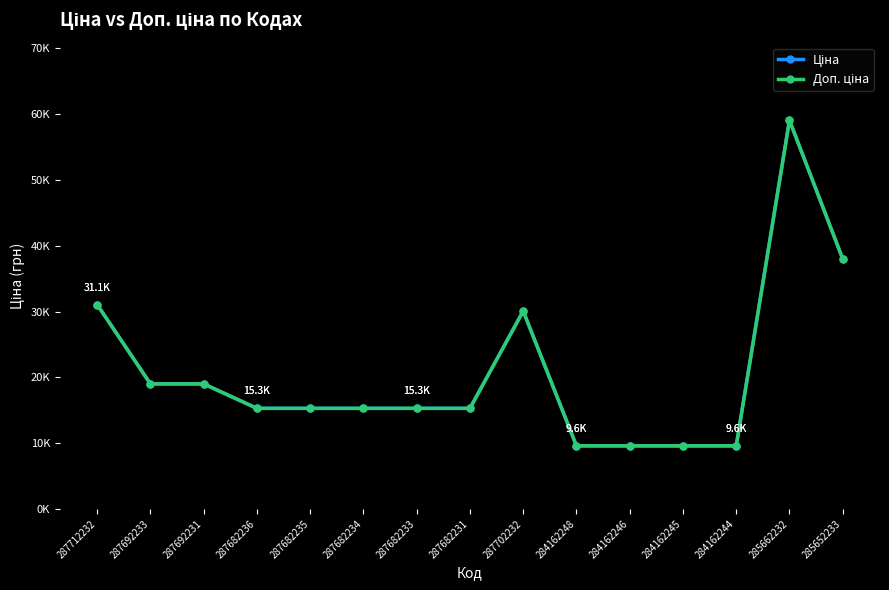

Does the chart have visible grid lines?

No